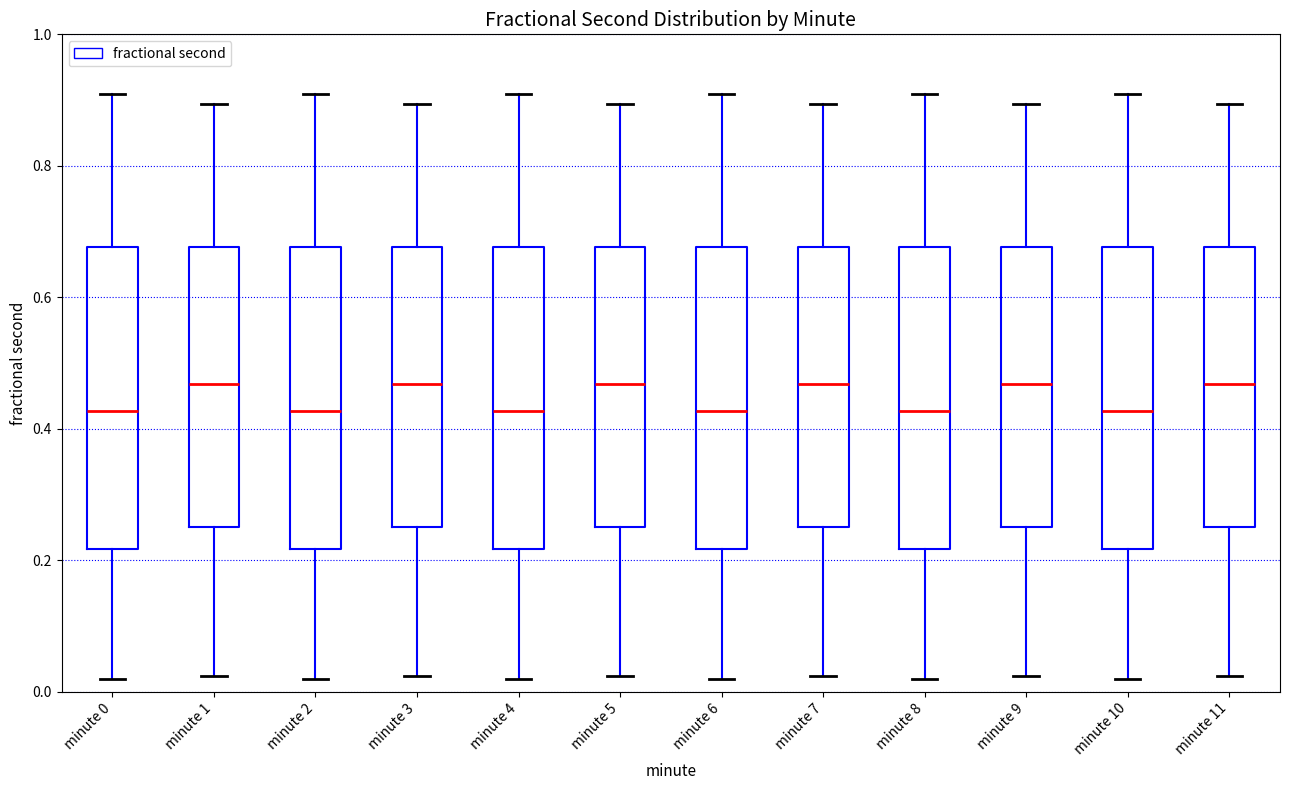

Where does the median line of the box for minute 8 sit on the y-axis? The values are not printed on the chart, so give them approximately, as read against the axis.

0.42